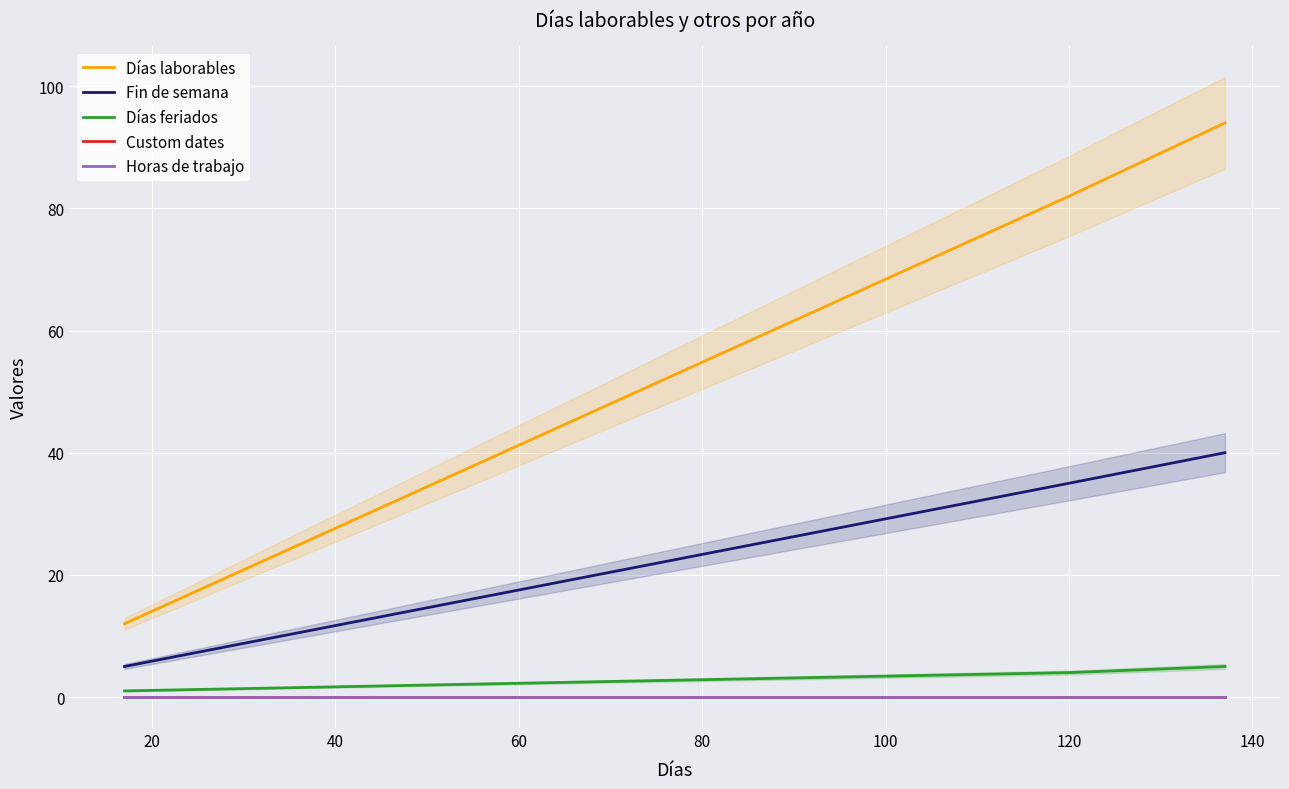

Reading left to right, extract all data points from this chart.

Días laborables: 12	82	94
Fin de semana: 5	35	40
Días feriados: 1	4	5
Custom dates: 0	0	0
Horas de trabajo: 0	0	0